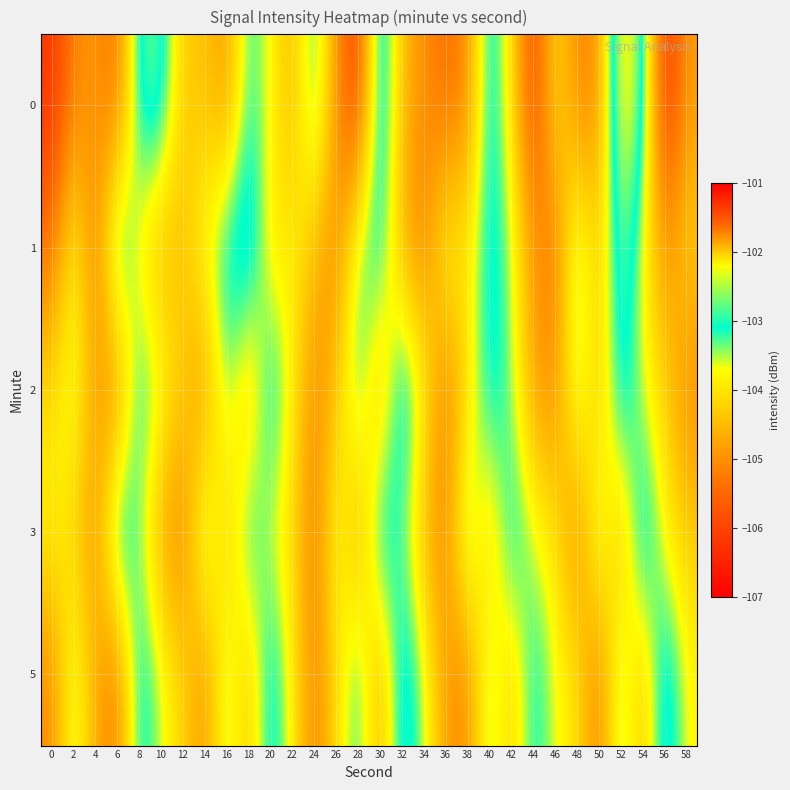

What is the total value across all series at 24?

-523.0